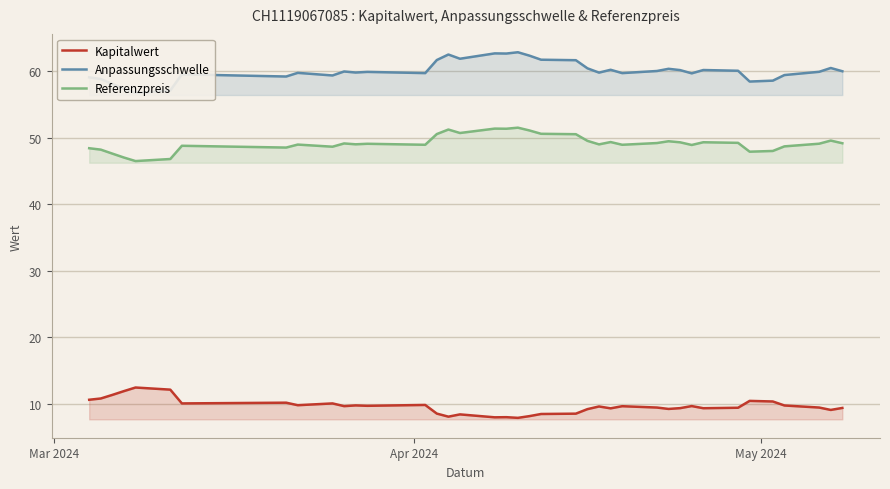

Reading left to right, transcribe all the data shown in this chart.

Kapitalwert: 10.6	10.8	11.4	11.9	12.5	12.2	10.1	10.2	9.8	10.1	9.7	9.8	9.7	9.9	8.6	8.1	8.4	8.0	8.0	7.9	8.2	8.5	8.6	9.2	9.6	9.3	9.7	9.5	9.3	9.4	9.7	9.4	9.4	10.5	10.4	9.8	9.5	9.1	9.4
Anpassungsschwelle: 59.1	58.9	58.1	57.4	56.8	57.1	59.6	59.2	59.8	59.4	60.0	59.8	59.9	59.7	61.7	62.5	61.9	62.7	62.7	62.9	62.4	61.8	61.7	60.5	59.8	60.2	59.7	60.1	60.4	60.2	59.7	60.2	60.1	58.5	58.6	59.5	59.9	60.5	60.0
Referenzpreis: 48.5	48.2	47.6	47.0	46.5	46.8	48.8	48.5	49.0	48.7	49.2	49.0	49.1	49.0	50.6	51.3	50.7	51.4	51.4	51.5	51.1	50.6	50.6	49.6	49.0	49.4	49.0	49.2	49.5	49.3	48.9	49.4	49.3	47.9	48.0	48.7	49.1	49.6	49.2